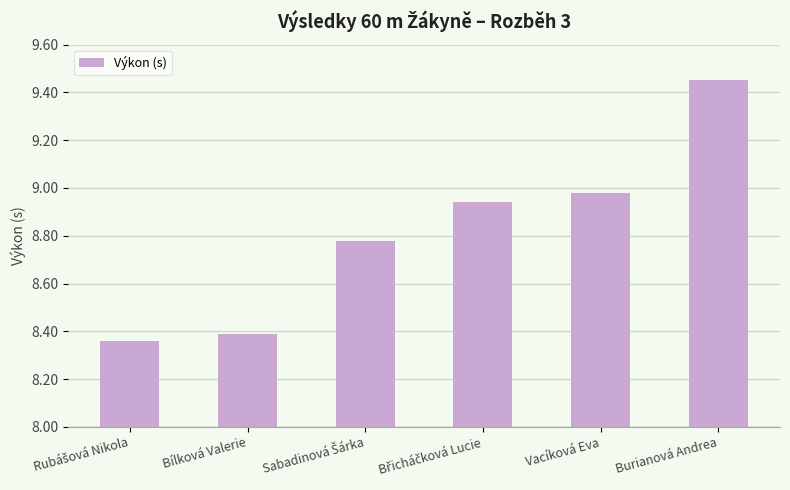

Which category has the highest value across all series?

Burianová Andrea